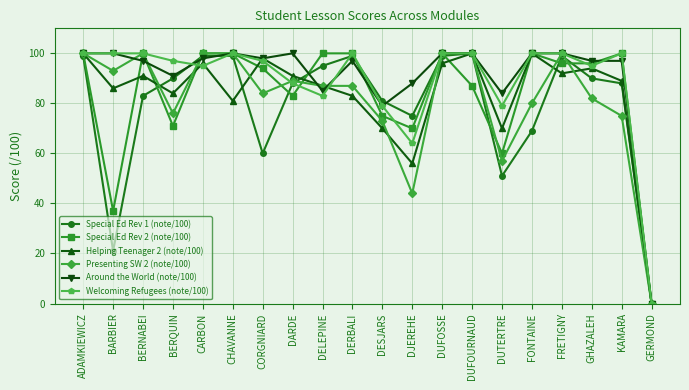

What value does the Helping Teenager 2 (note/100) series have at DELEPINE?

87